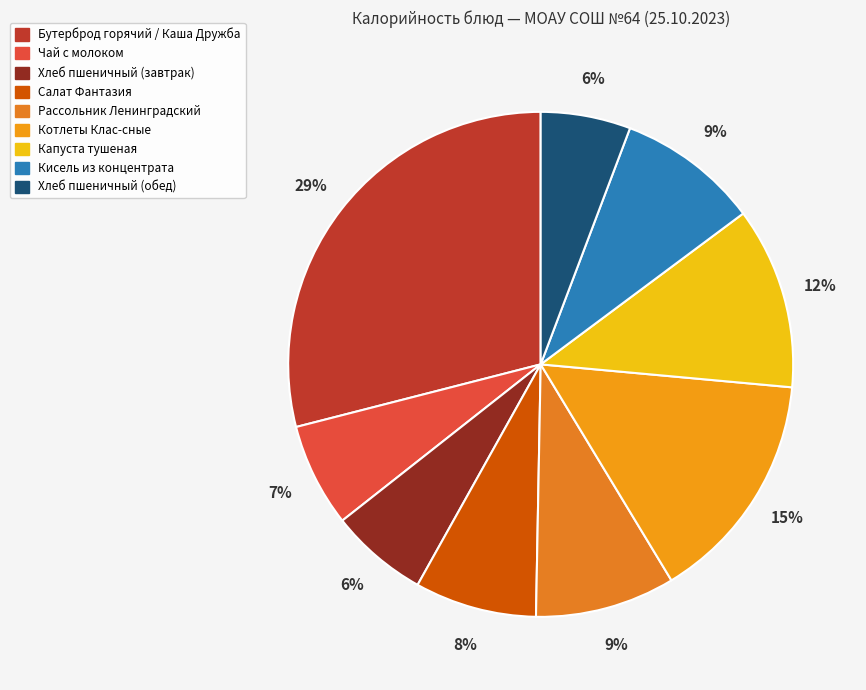

Which slice is the smallest?

Хлеб пшеничный (обед)